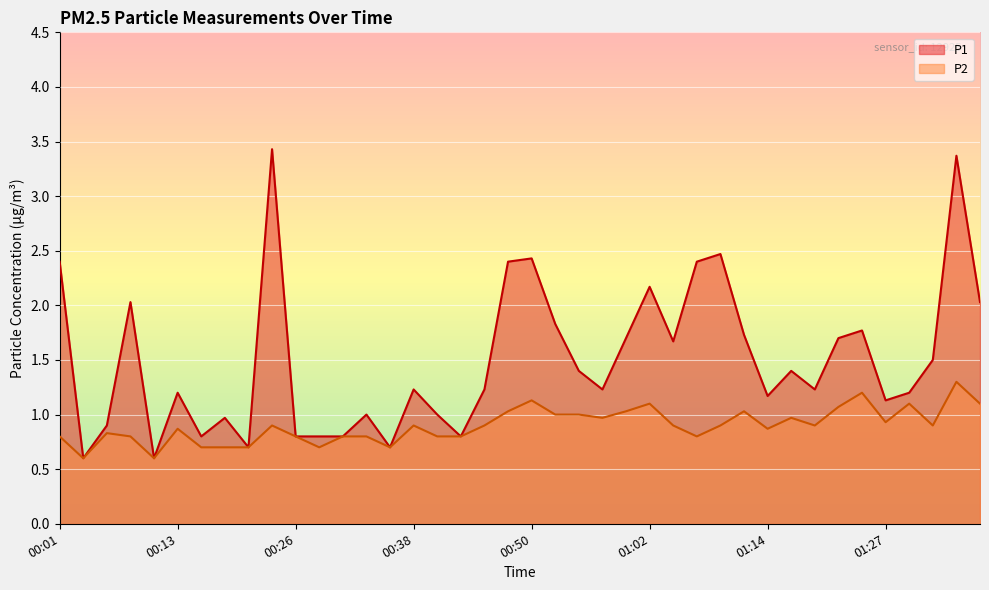

What is the maximum value for P2?

1.3